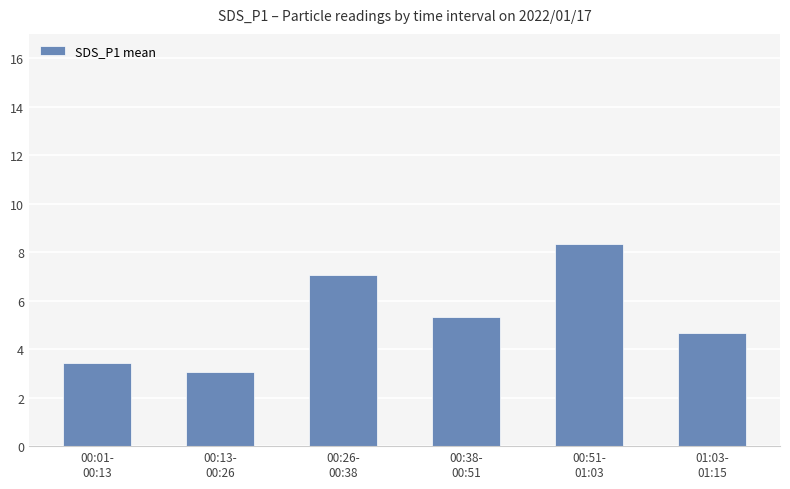

What is the maximum value shown in the chart?

8.3